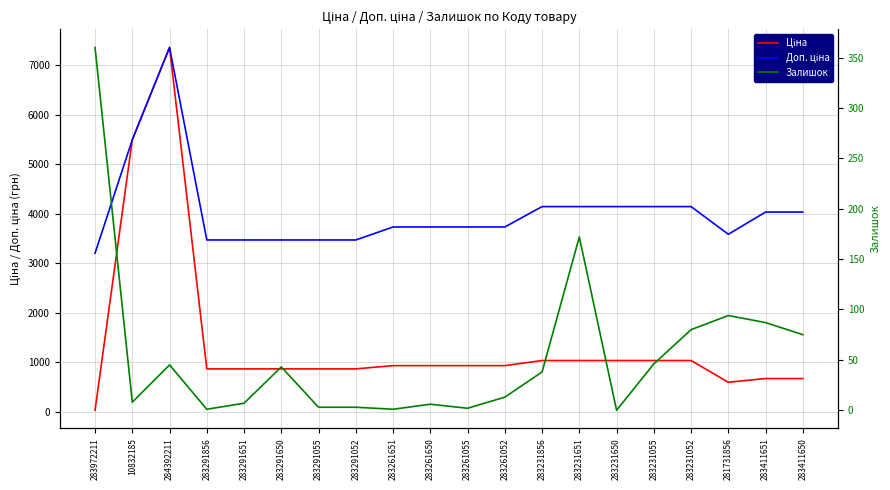

At which category does the chart reach its peak across all series?

284392211